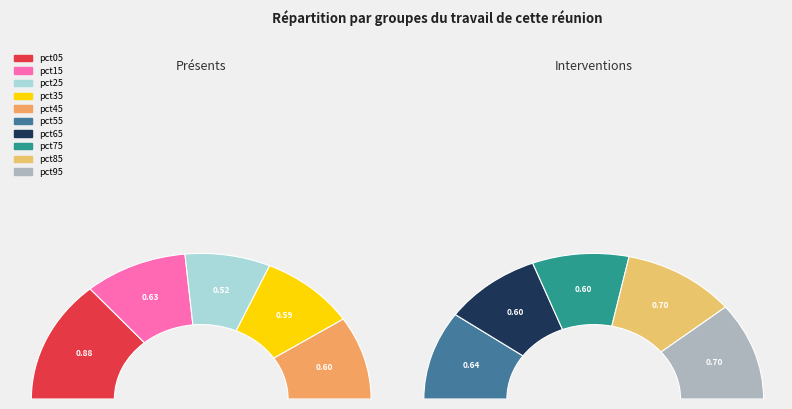

Count the number of slices in the pie.

10